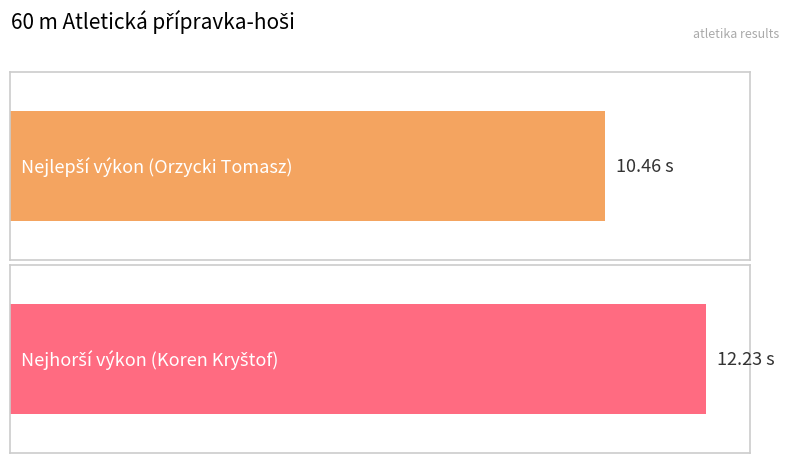

Which category has the highest value across all series?

Koren Kryštof